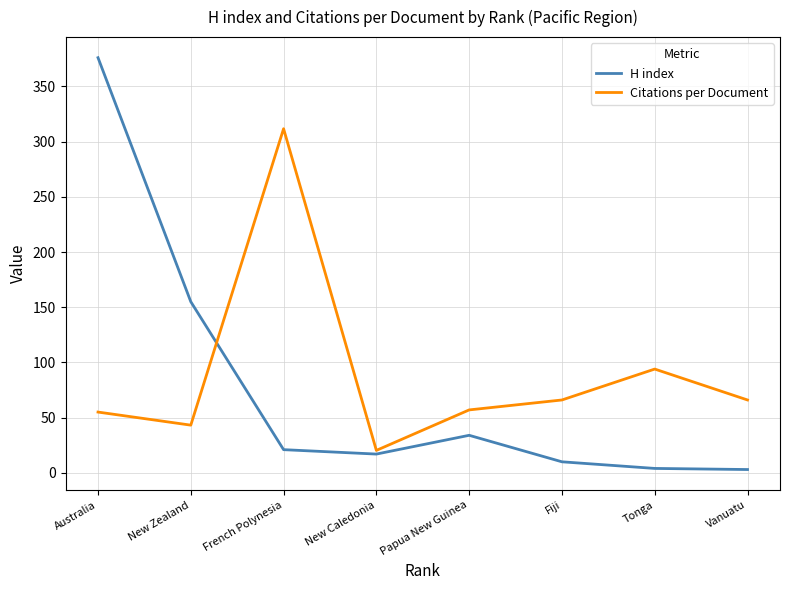

Rank the series by their maximum value, from highest to lowest.

H index, Citations per Document